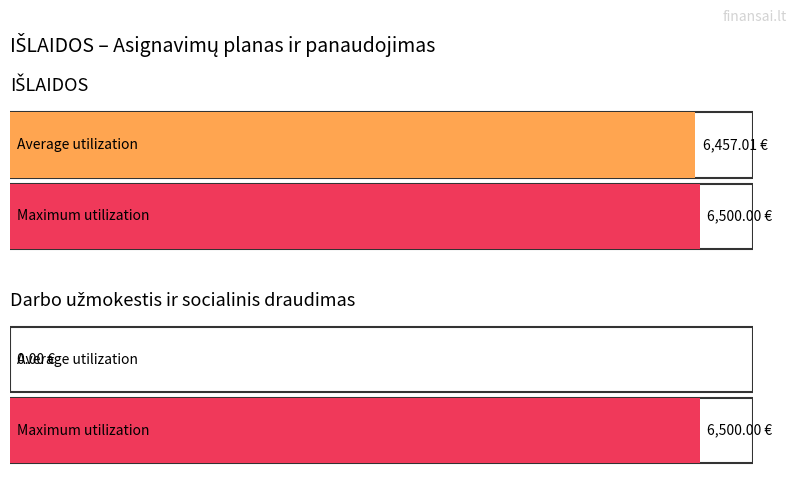

What is the greatest value displayed?

6500.0